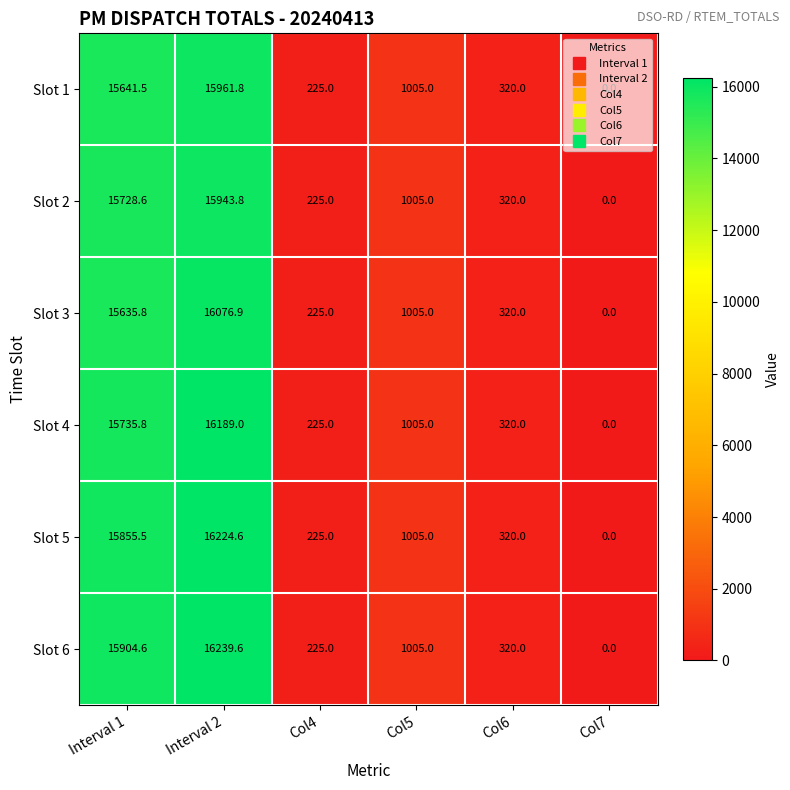

The Slot 6 series shows 15904.6 at Interval 1. True or false?

True